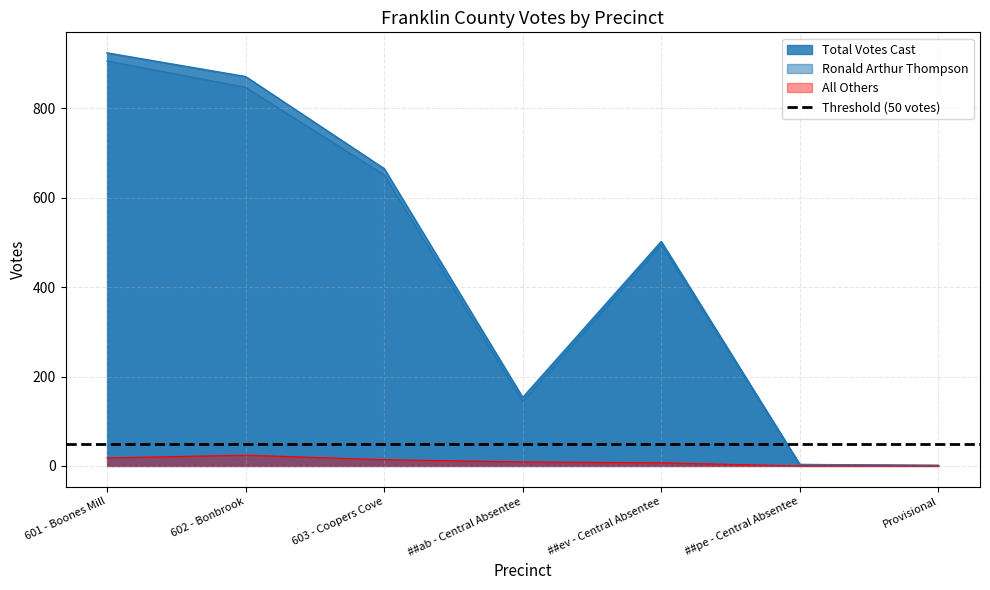

True or false: All Others and Total Votes Cast cross at least once.

False